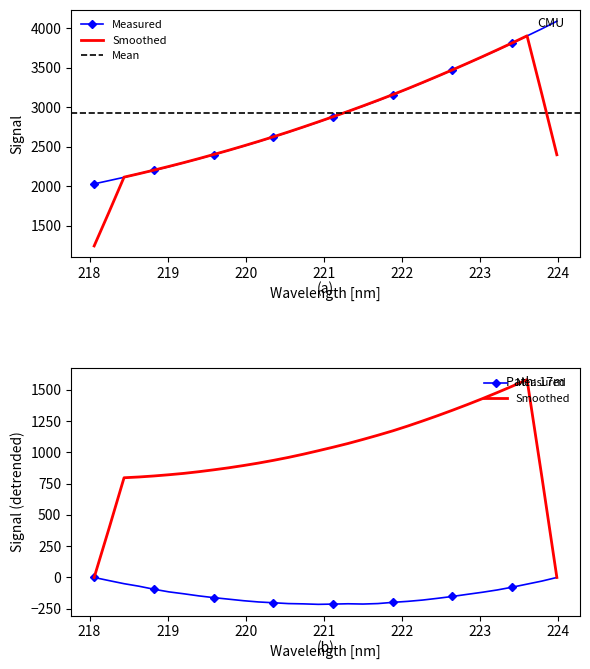

How many categories are shown in the chart?

32